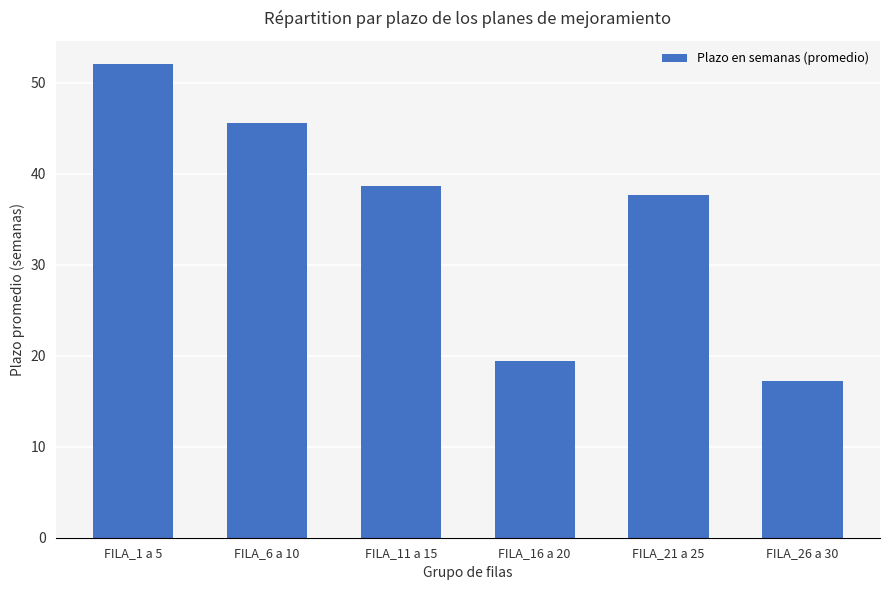

What is the label of the 6th bar from the left?

FILA_26 a 30